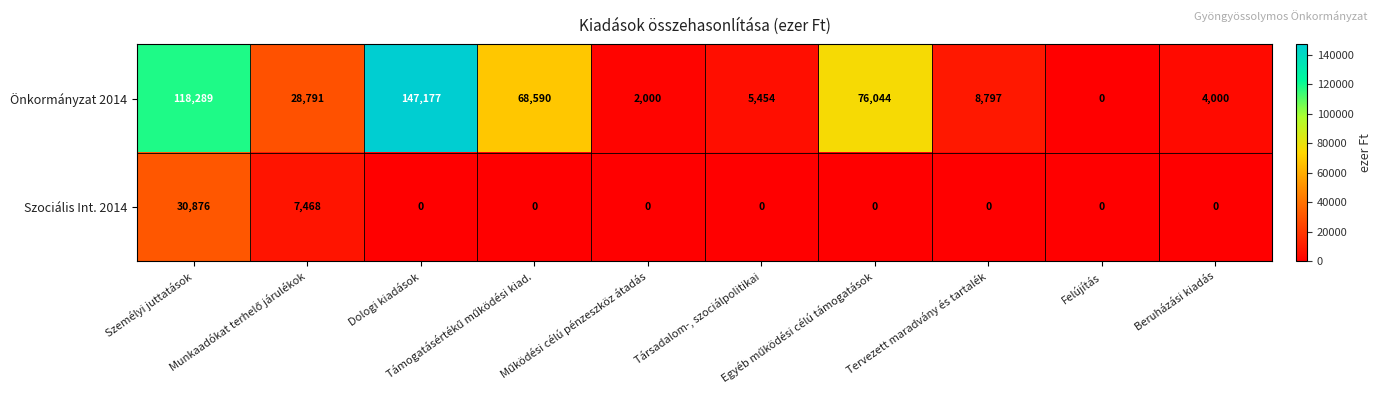

Which series has the largest range (max minus min)?

Önkormányzat 2014